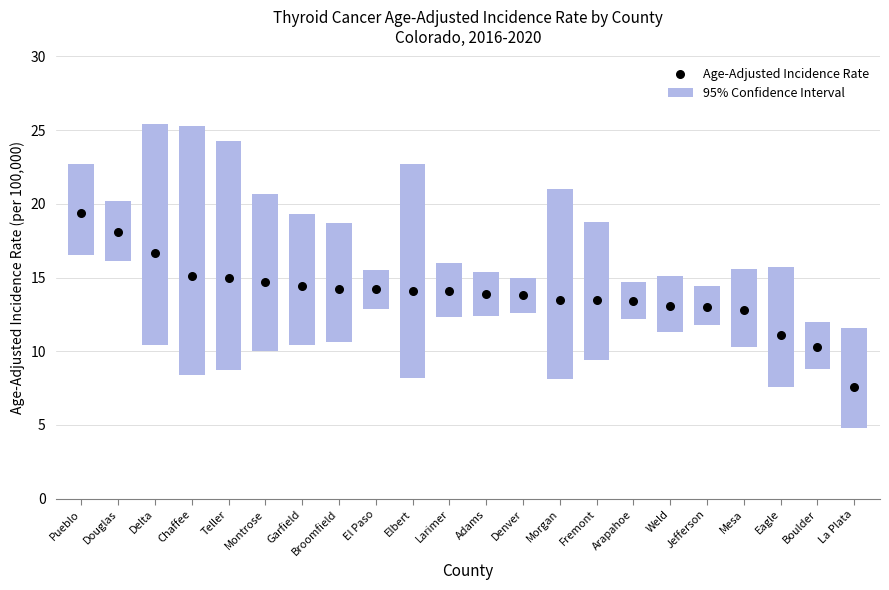

At which category is the sum across all series the highest?

Chaffee